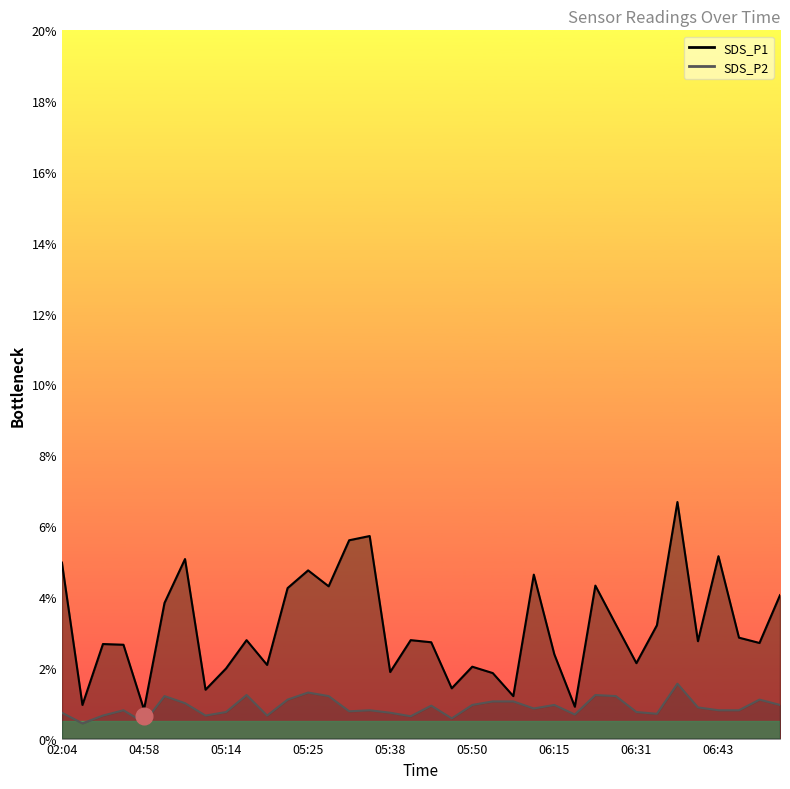

How many distinct data groups are displayed?

2